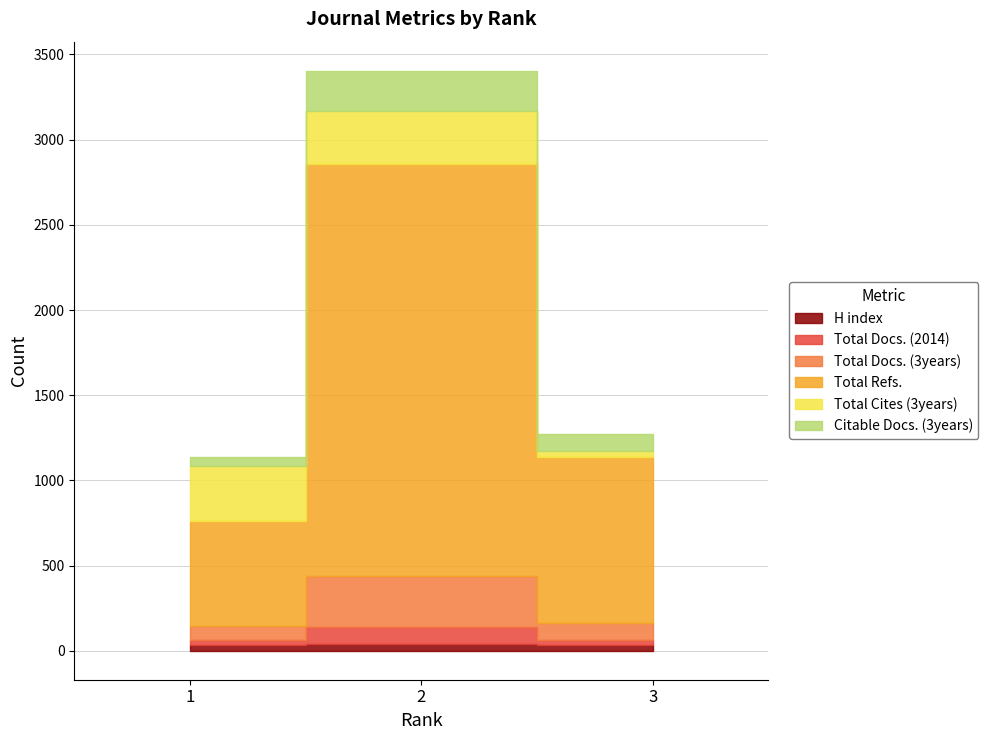

At which label is Total Docs. (2014) closest to 64?

3